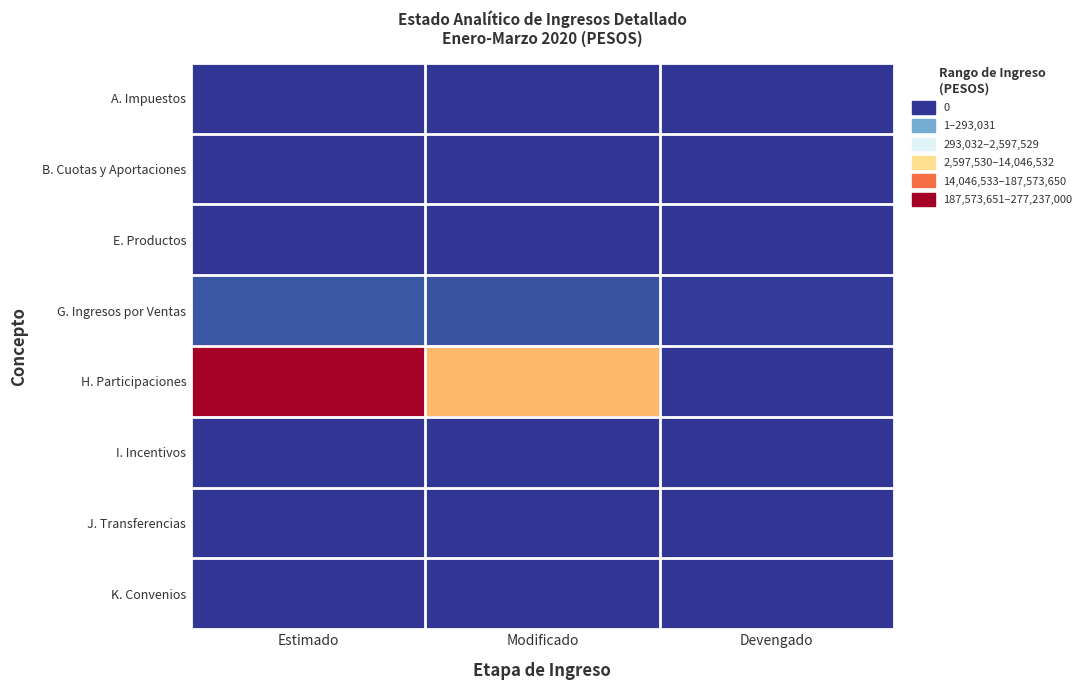

What is the spread (max minus min) of values at Estimado?

277237000.0